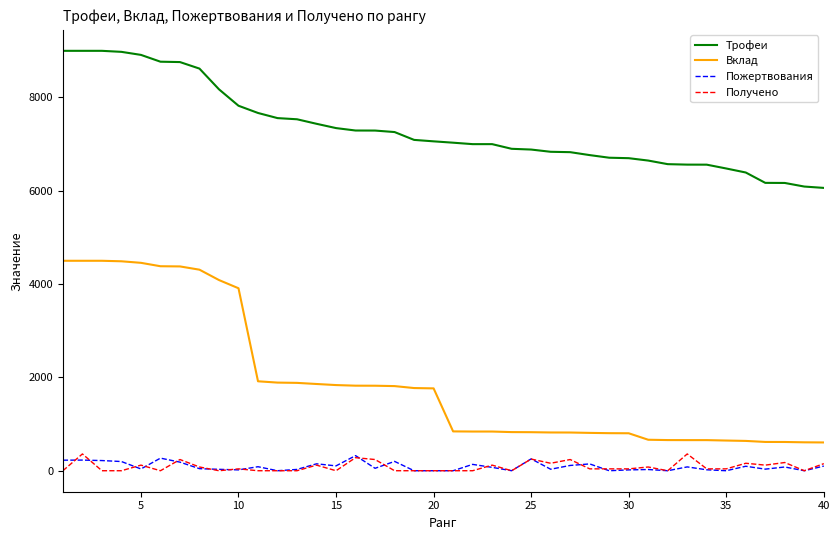

What is the minimum value for Вклад?

606